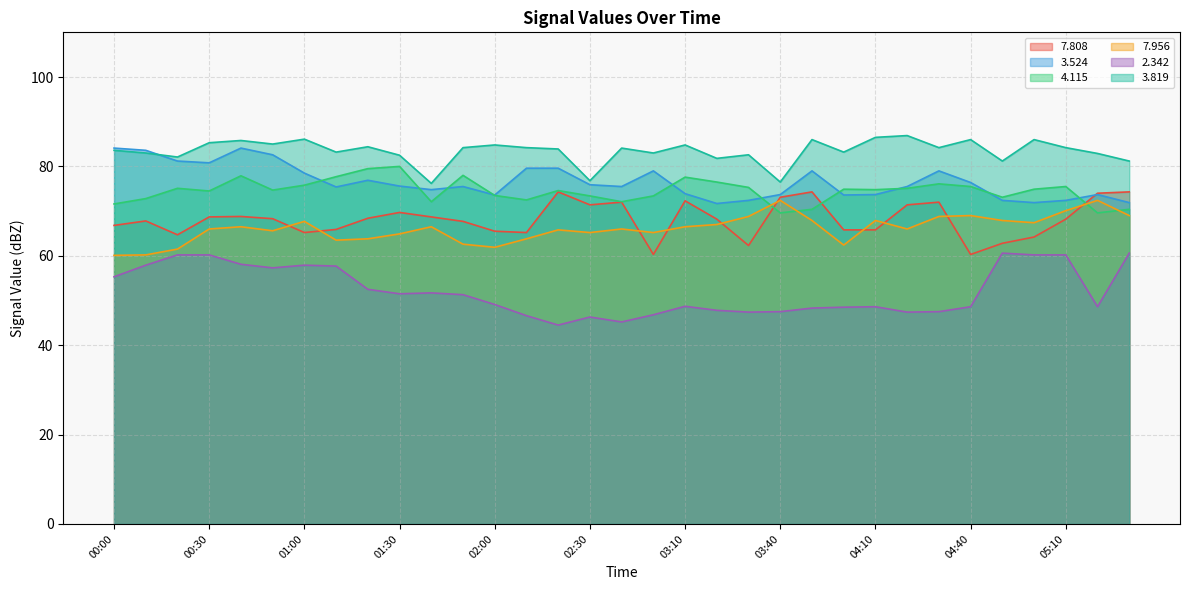

At which category does the chart reach its minimum across all series?

02:20